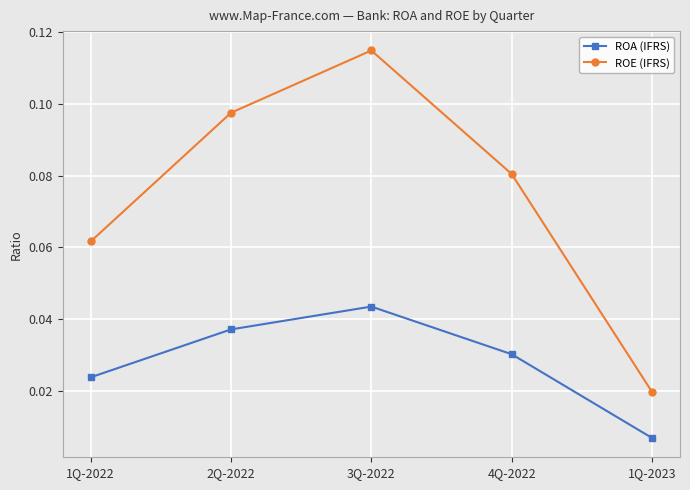

Does the chart display data point markers on the line(s)?

Yes